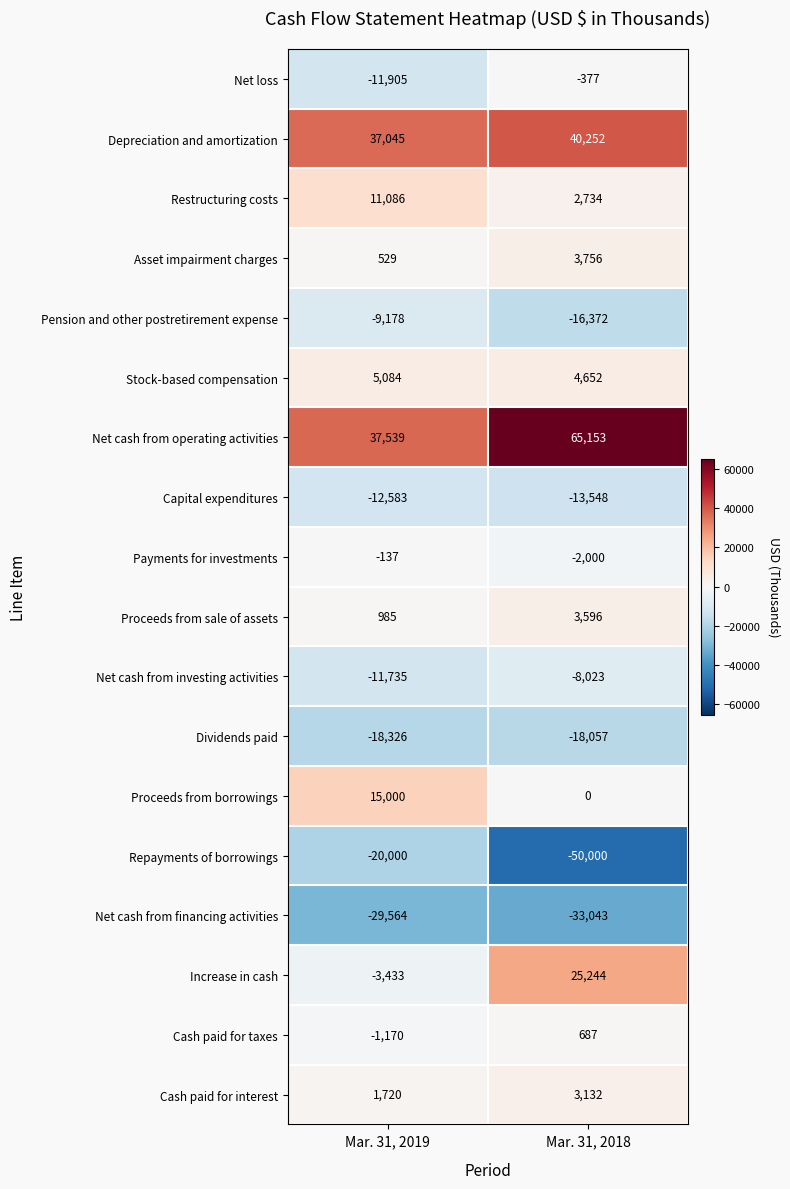

What is the maximum value for Cash paid for taxes?

687